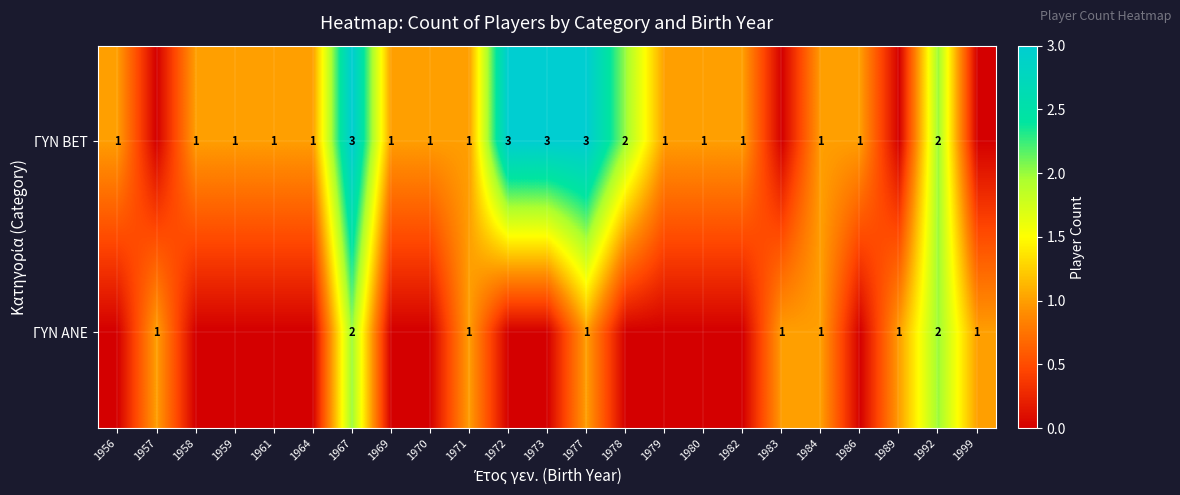

Count the number of categories in the chart.

23